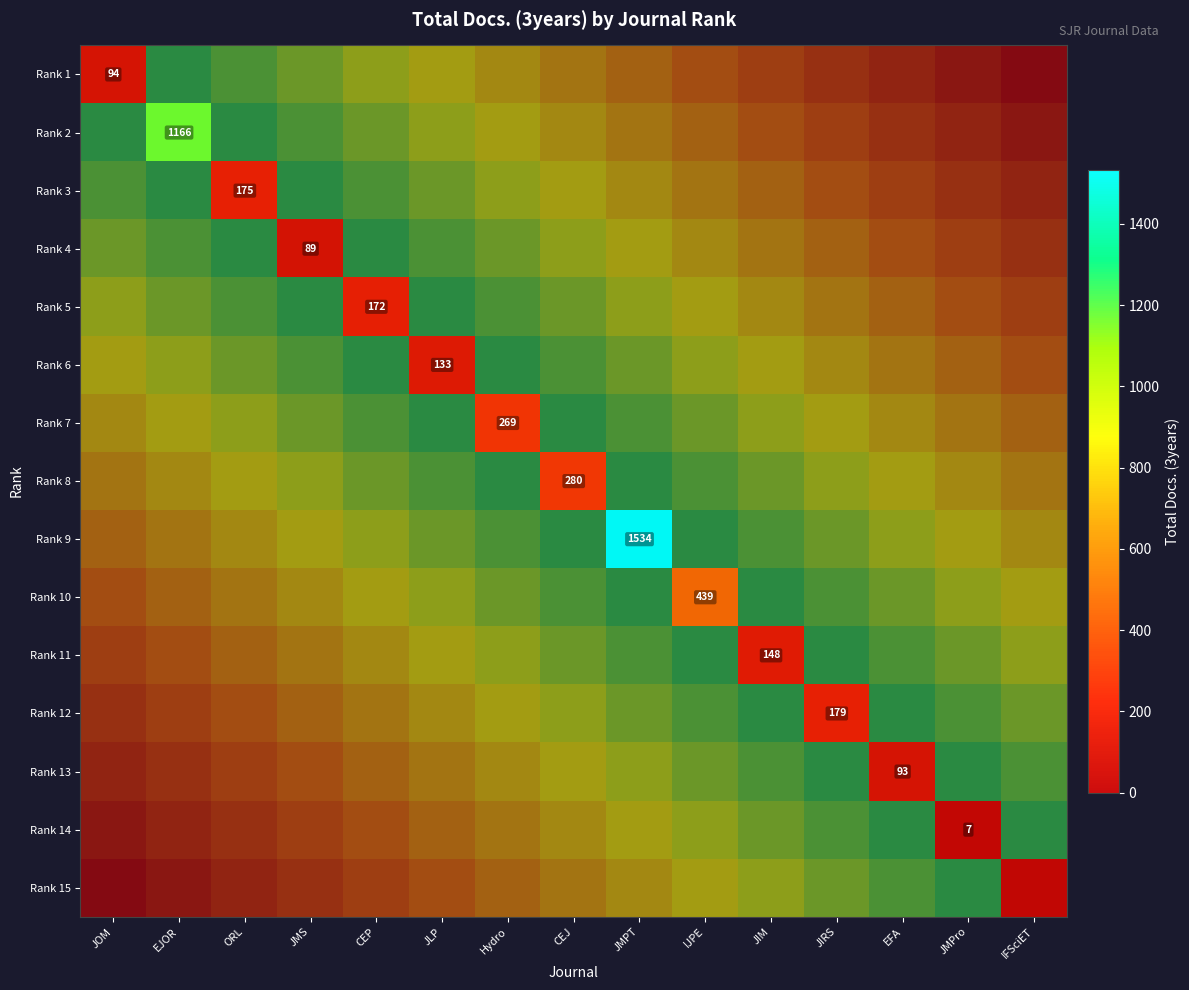

List the series in order of their overall mean, lowest first.

Rank 1, Rank 2, Rank 3, Rank 4, Rank 5, Rank 6, Rank 7, Rank 8, Rank 9, Rank 10, Rank 11, Rank 12, Rank 13, Rank 14, Rank 15